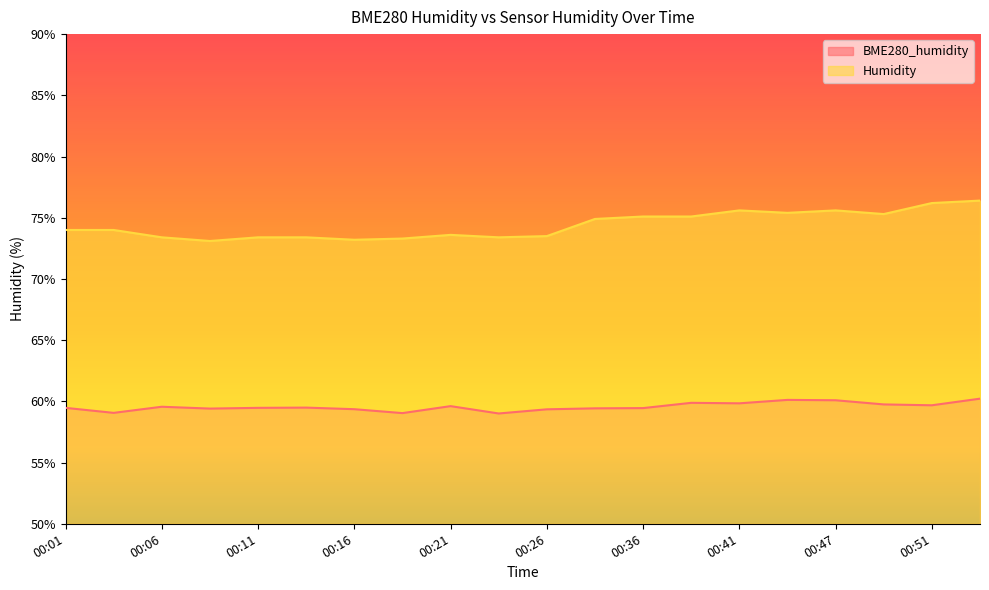

Rank the categories by BME280_humidity value from lowest to highest.

00:23, 00:18, 00:03, 00:26, 00:16, 00:08, 00:34, 00:36, 00:01, 00:11, 00:13, 00:06, 00:21, 00:51, 00:49, 00:41, 00:39, 00:47, 00:44, 00:54